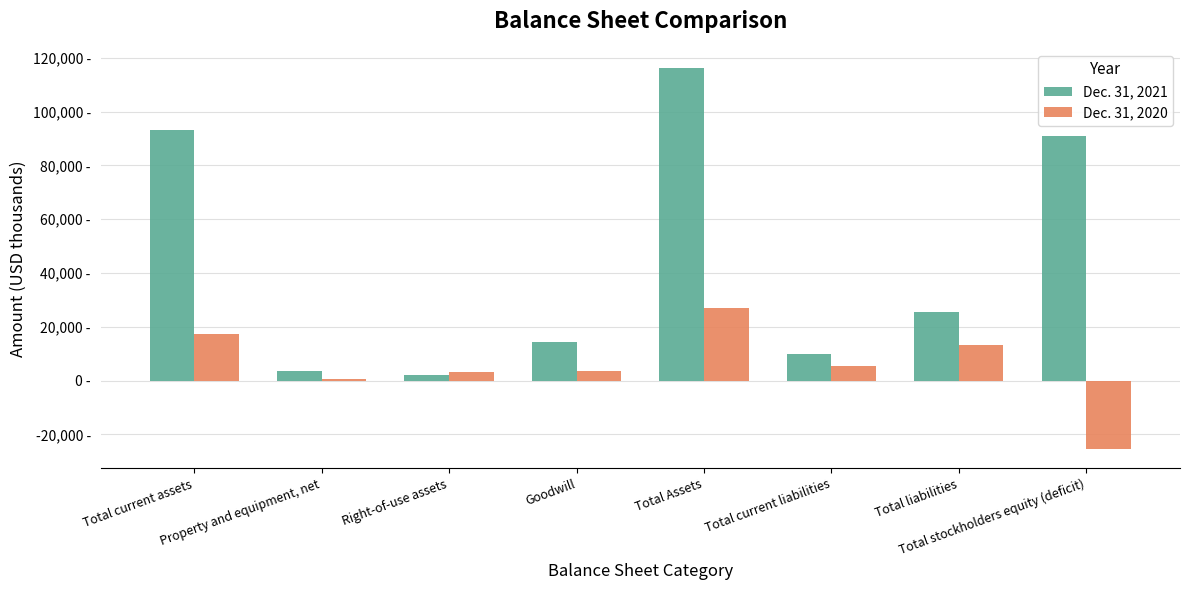

What is the difference between the maximum and second lowest values in the Dec. 31, 2021 series?

112801